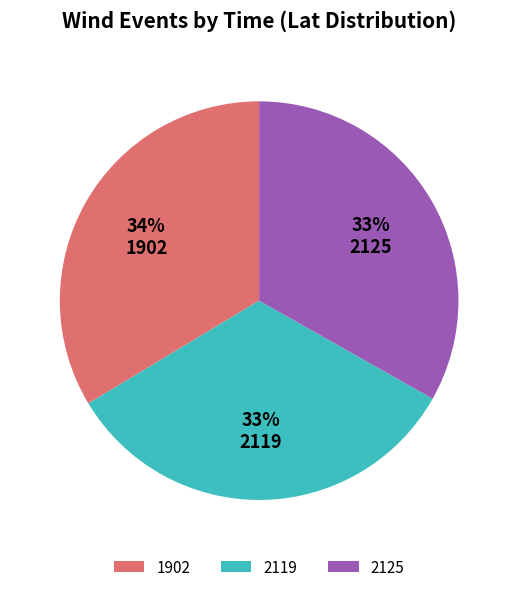

Combined, do 2125 and 2119 account for over 50%?

Yes